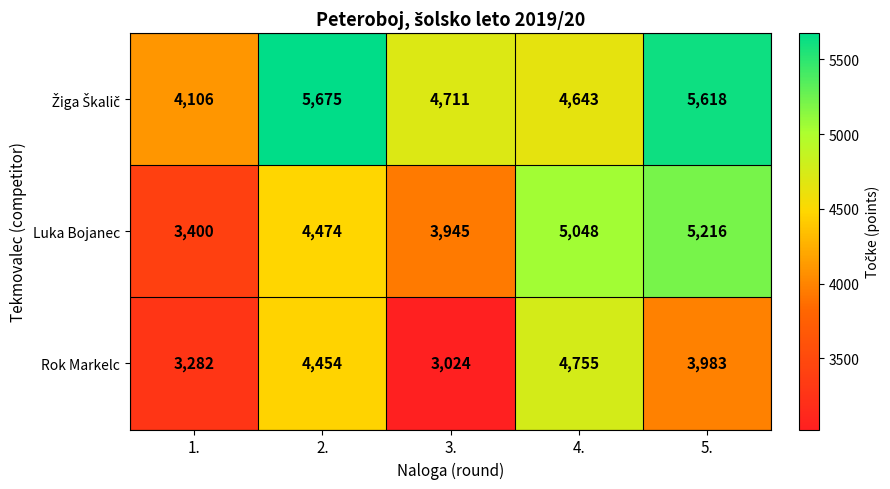

What is the sum of the Luka Bojanec values at 1. and 2.?

7874